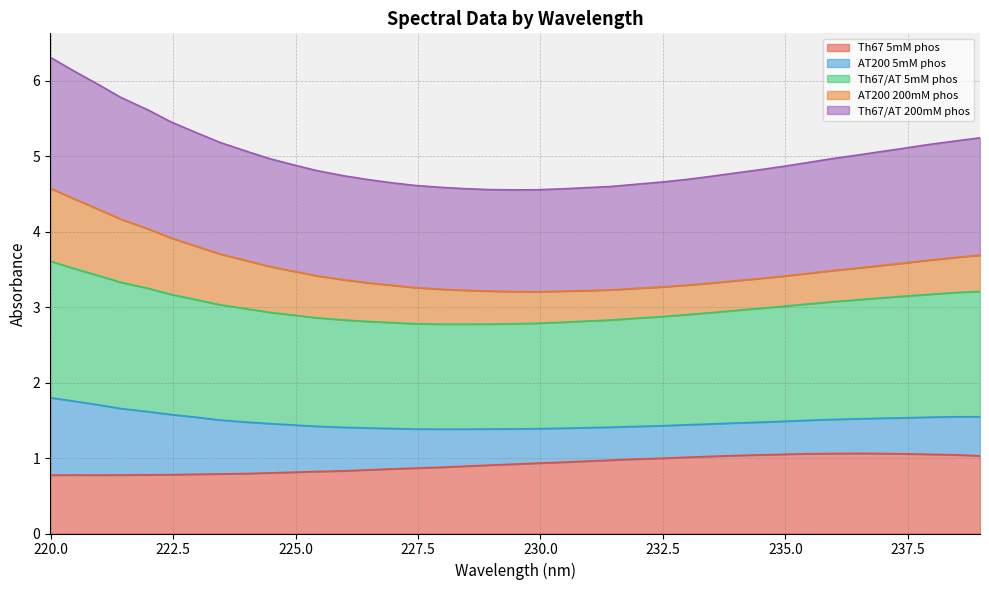

What is the label of the 26th point from the right?

226.47